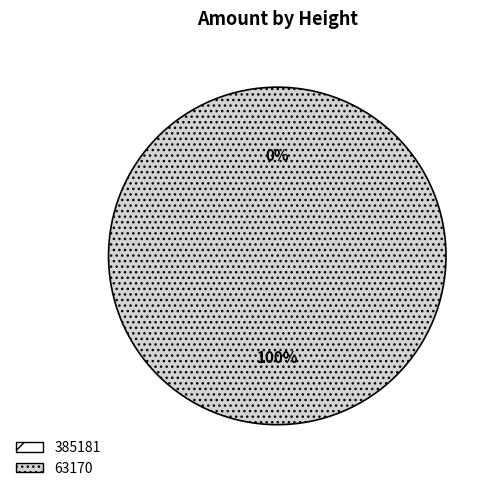

Does 385181 represent more than half of the total?

No